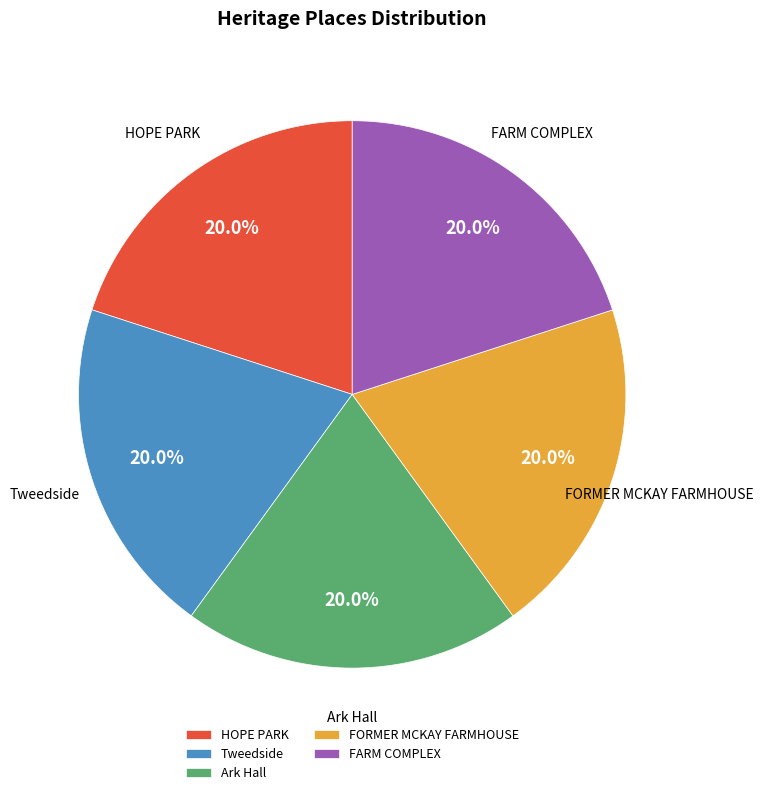

Count the number of slices in the pie.

5